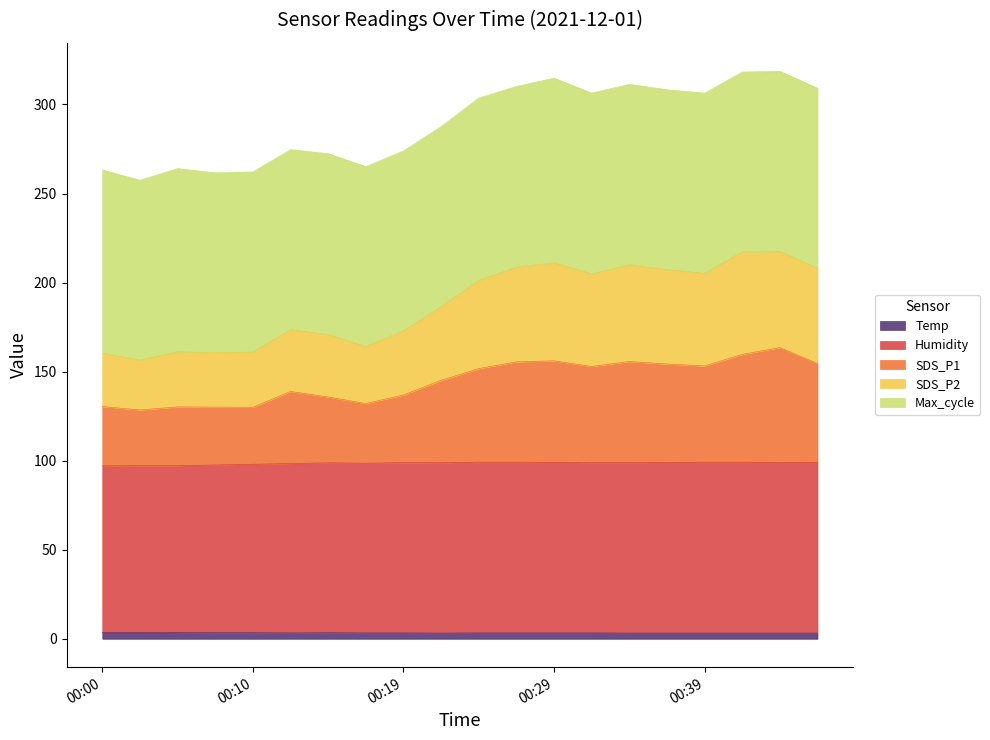

What is the difference between the maximum and minimum values in the Humidity series?

2.1